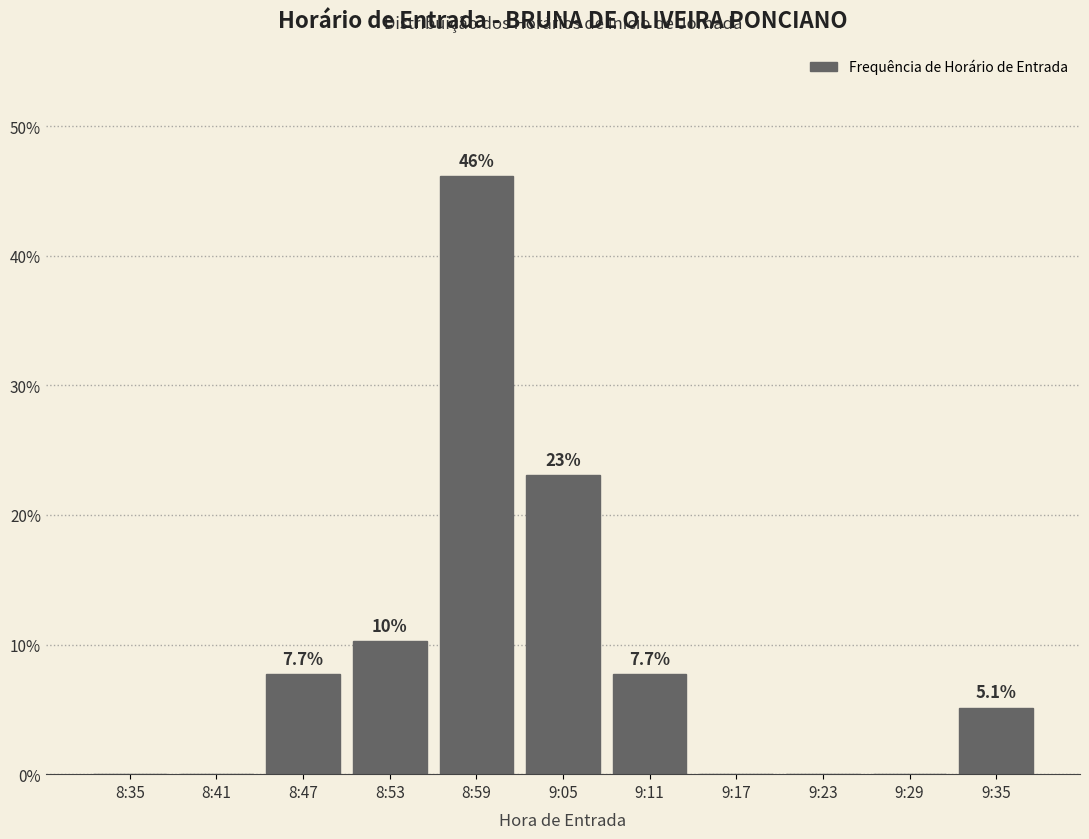

Which has a higher value, 9:11 or 9:23?

9:11